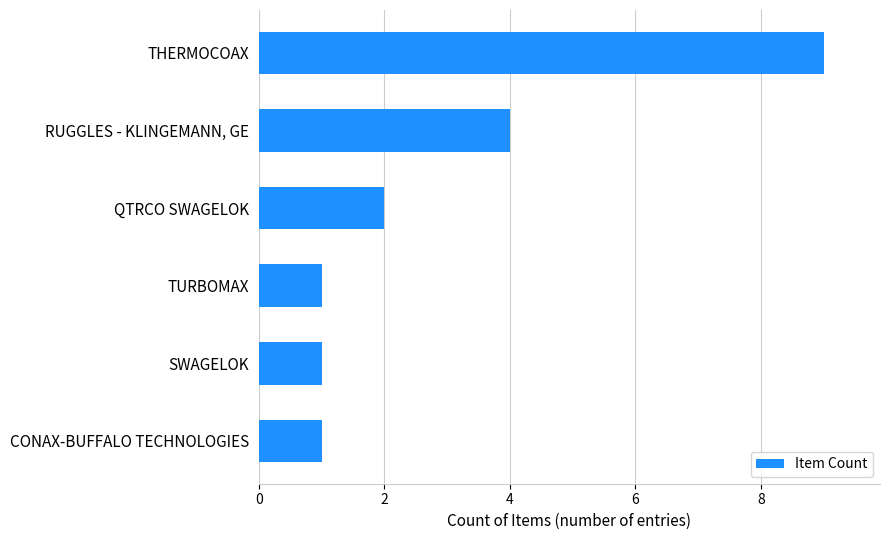

What value does the data have at RUGGLES - KLINGEMANN, GE?

4